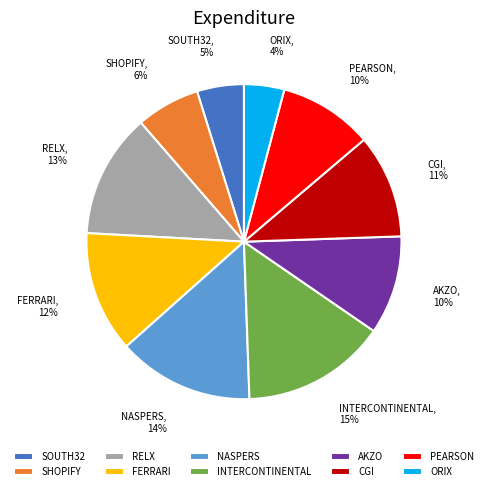

Rank the categories by value from lowest to highest.

ORIX SPONSORED ADR, SOUTH32 LTD, SHOPIFY INC CLASS A, PEARSON PLC SPONSORED ADR, AKZO NOBEL N.V., CGI INC, FERRARI NV, RELX PLC SPON ADR, NASPERS LTD N SHS SPON ADR, INTERCONTINENTAL HOTELS ADR